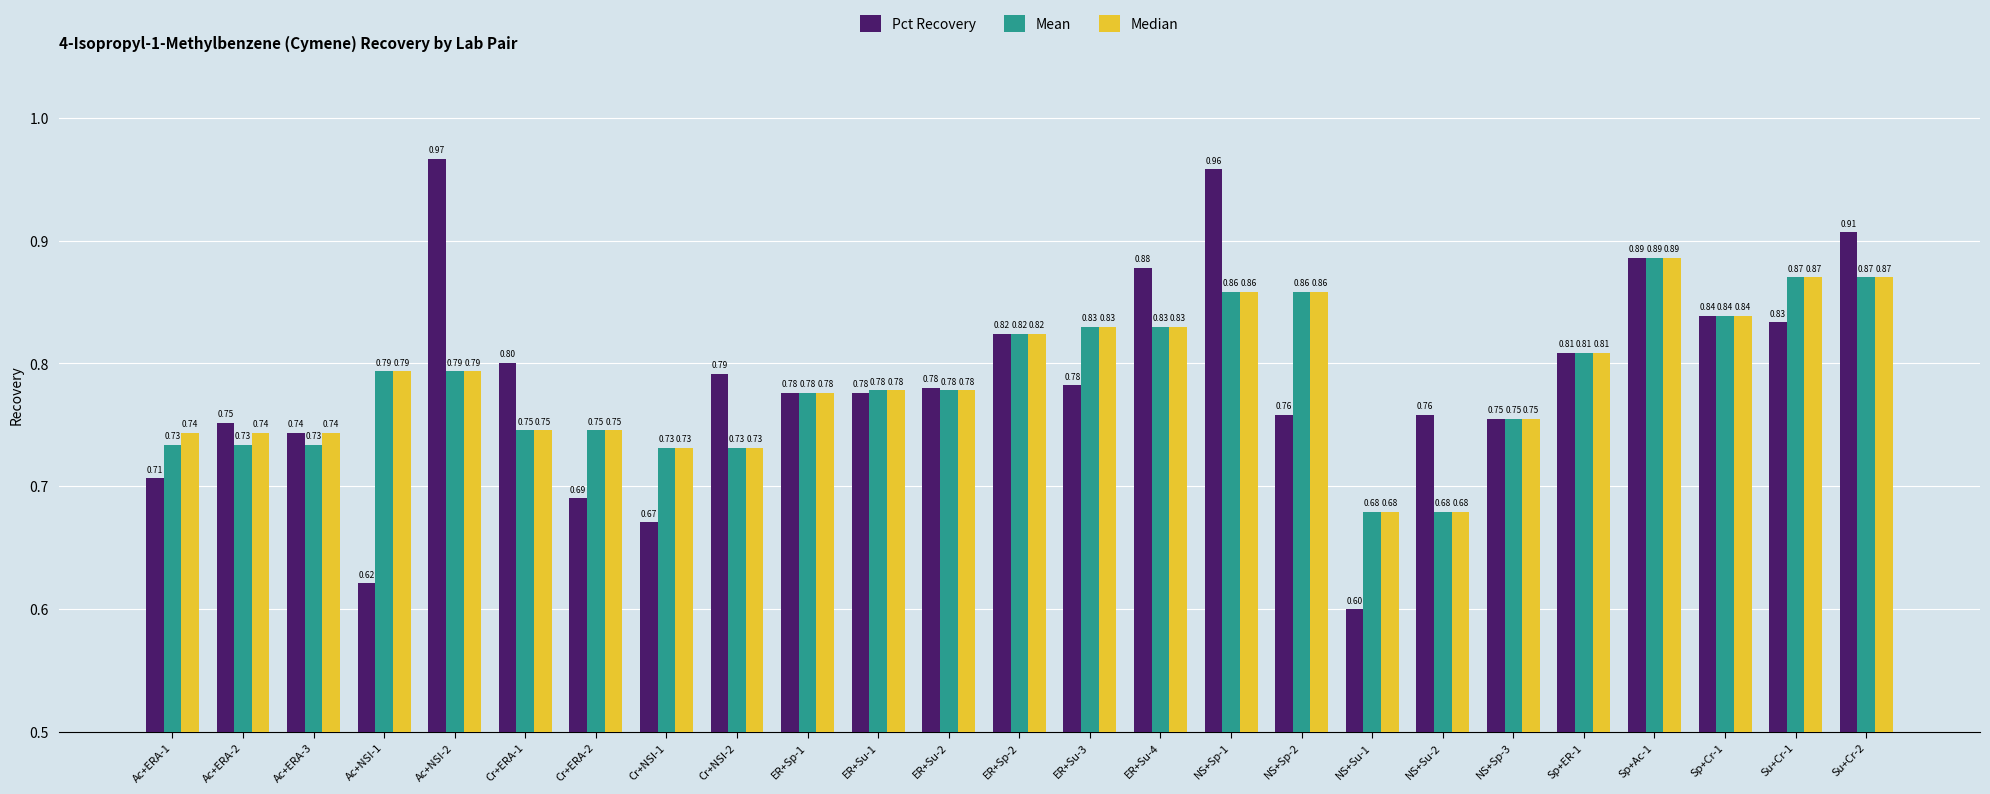

What is the label of the 20th bar from the left?

NS+Sp-3